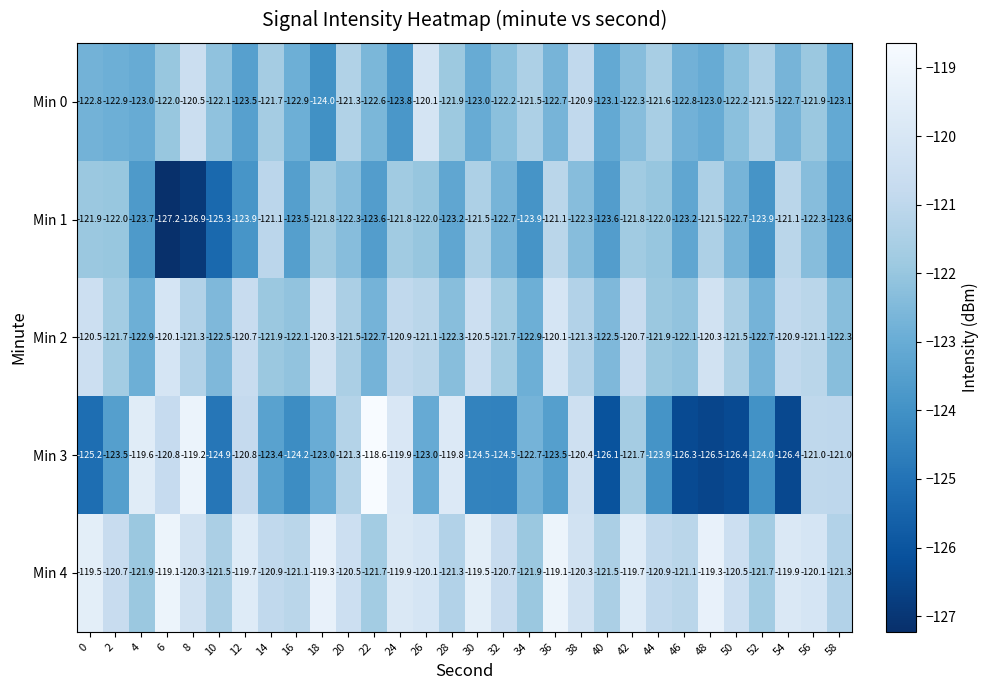

The value of Min 1 at 40 is -123.6. True or false?

True